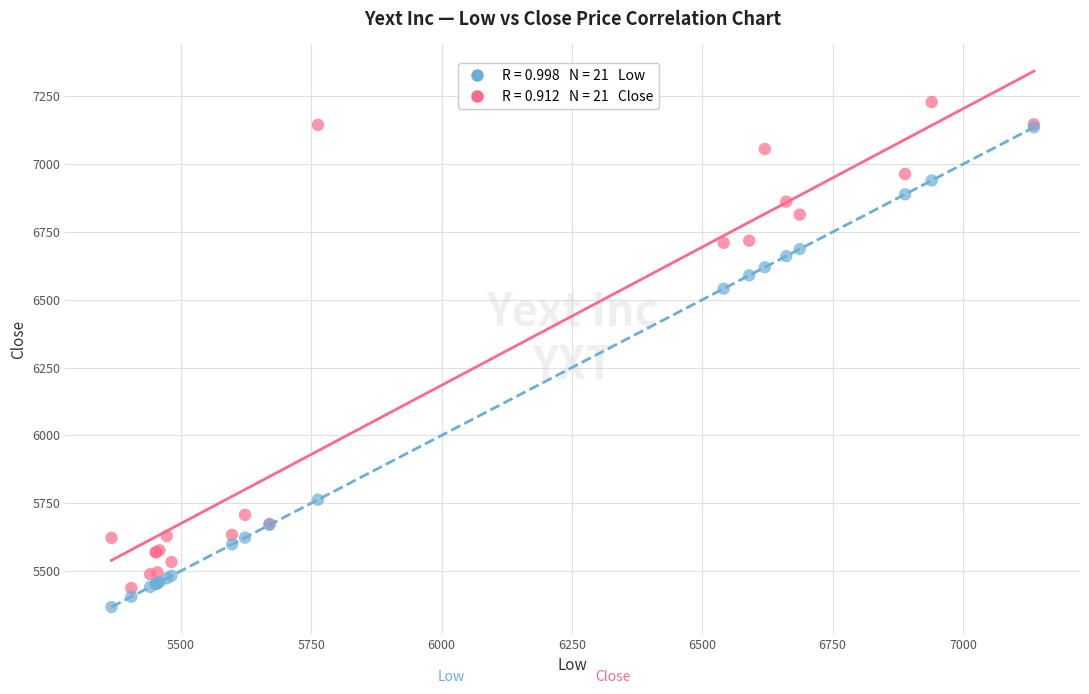

Across all series, what Y value is closest to 6298?

6541